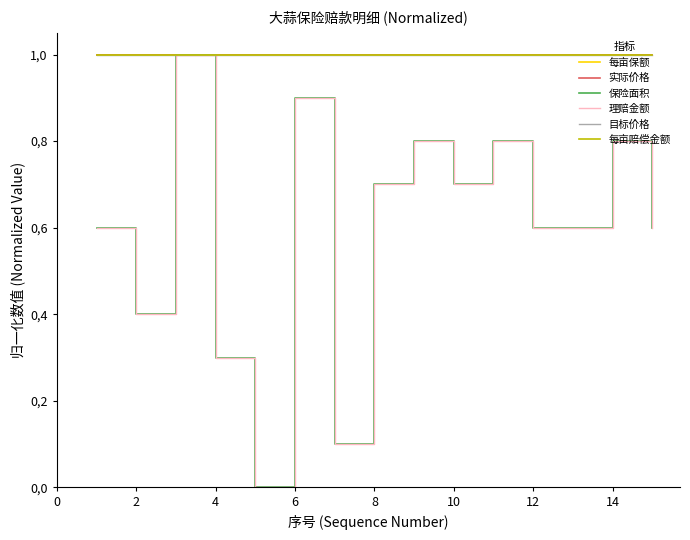

Count the number of data series in this chart.

6